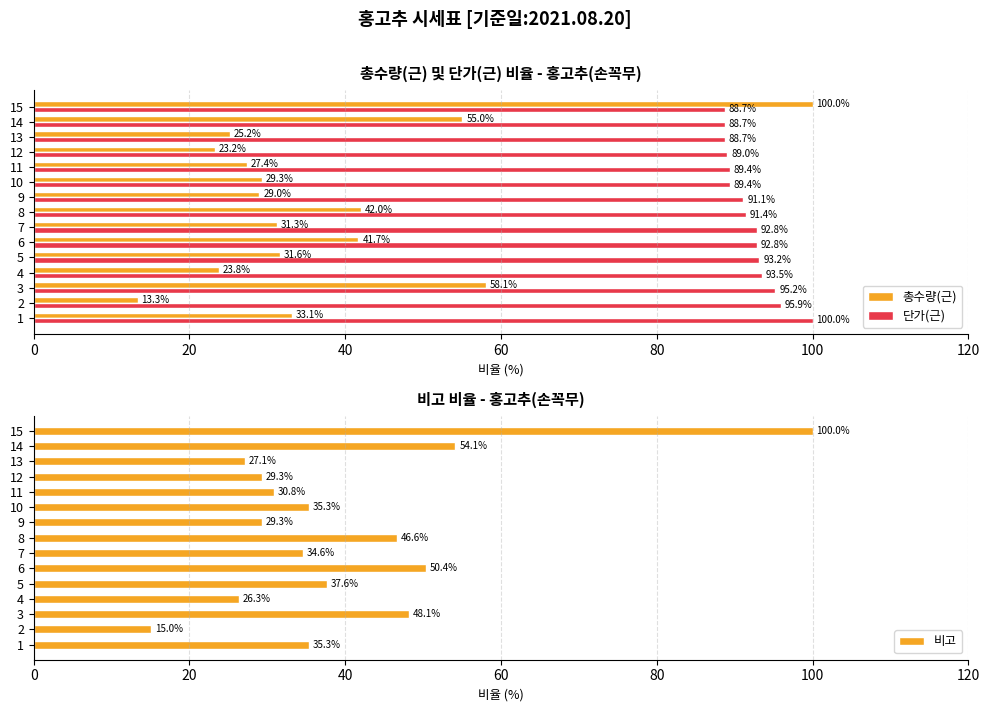

What is the sum of the 총수량(근) values at 7 and 4?

55.0